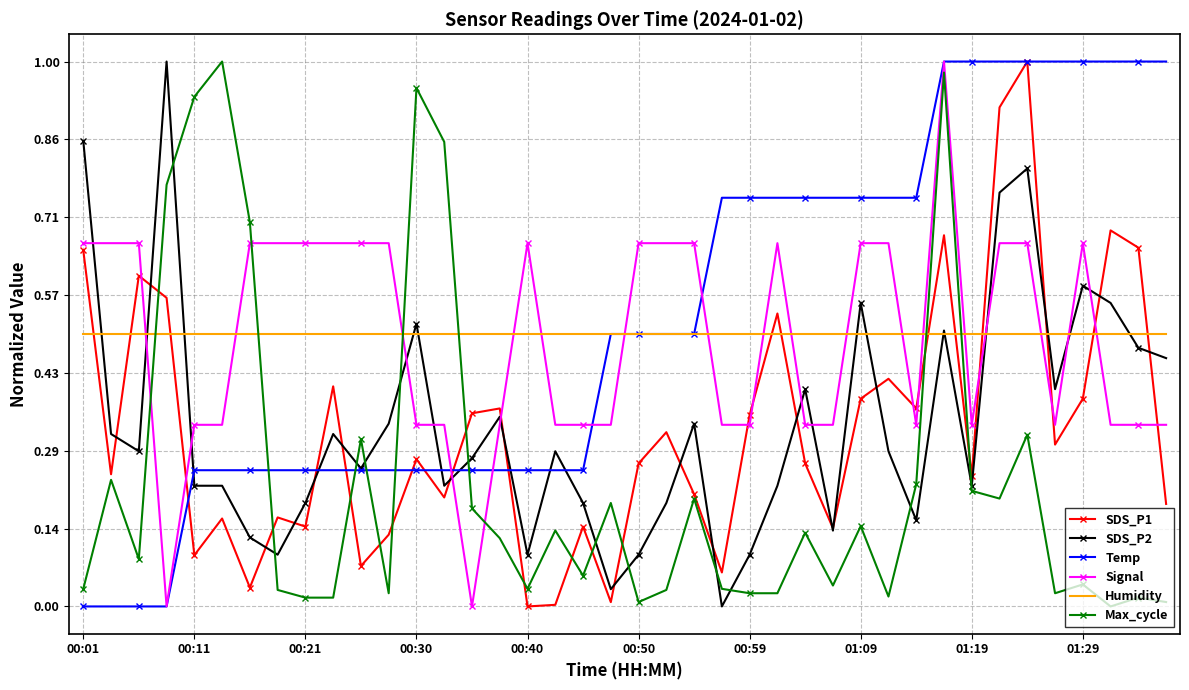

True or false: SDS_P2 has more than 2 points higher than both neighbors.

True